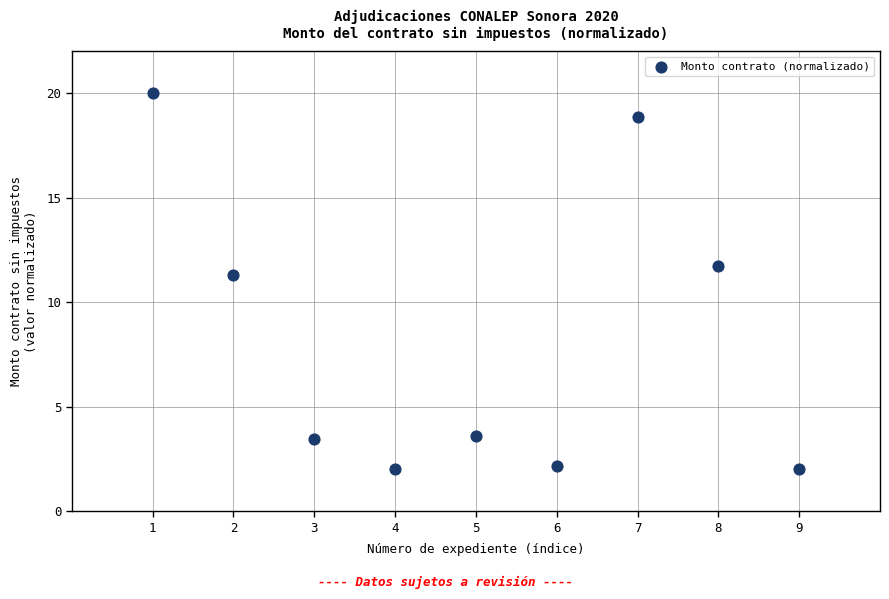

What is the range of X values (max minus min)?

8.0